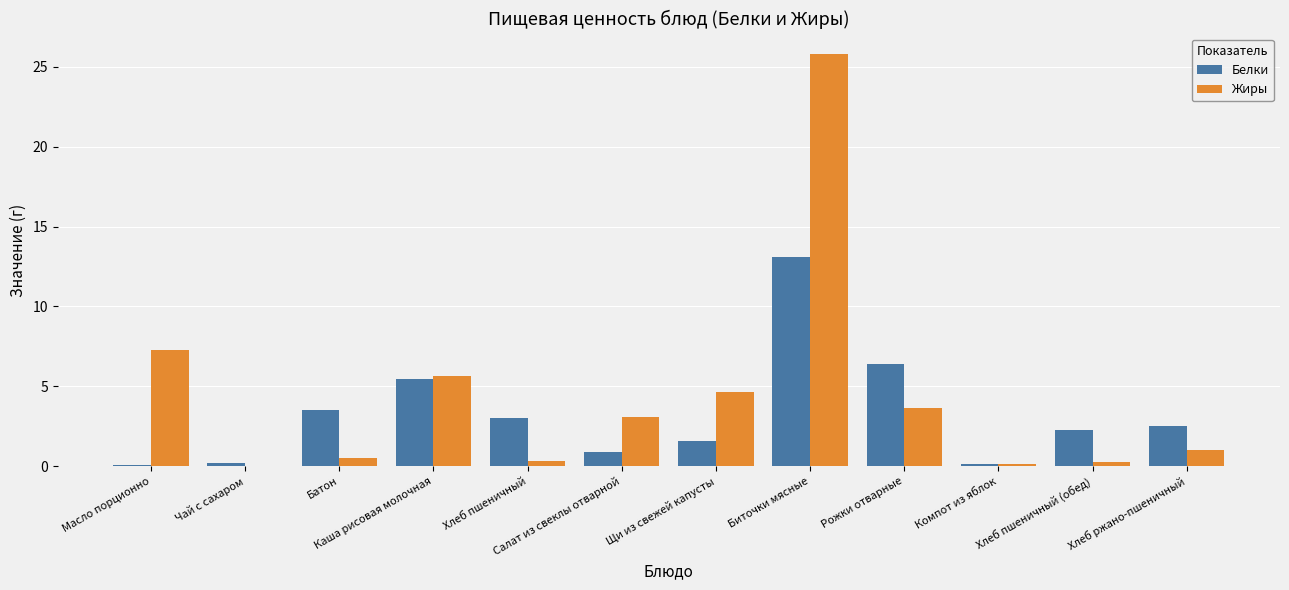

Between Чай с сахаром and Рожки отварные, which series saw the biggest shift?

Белки